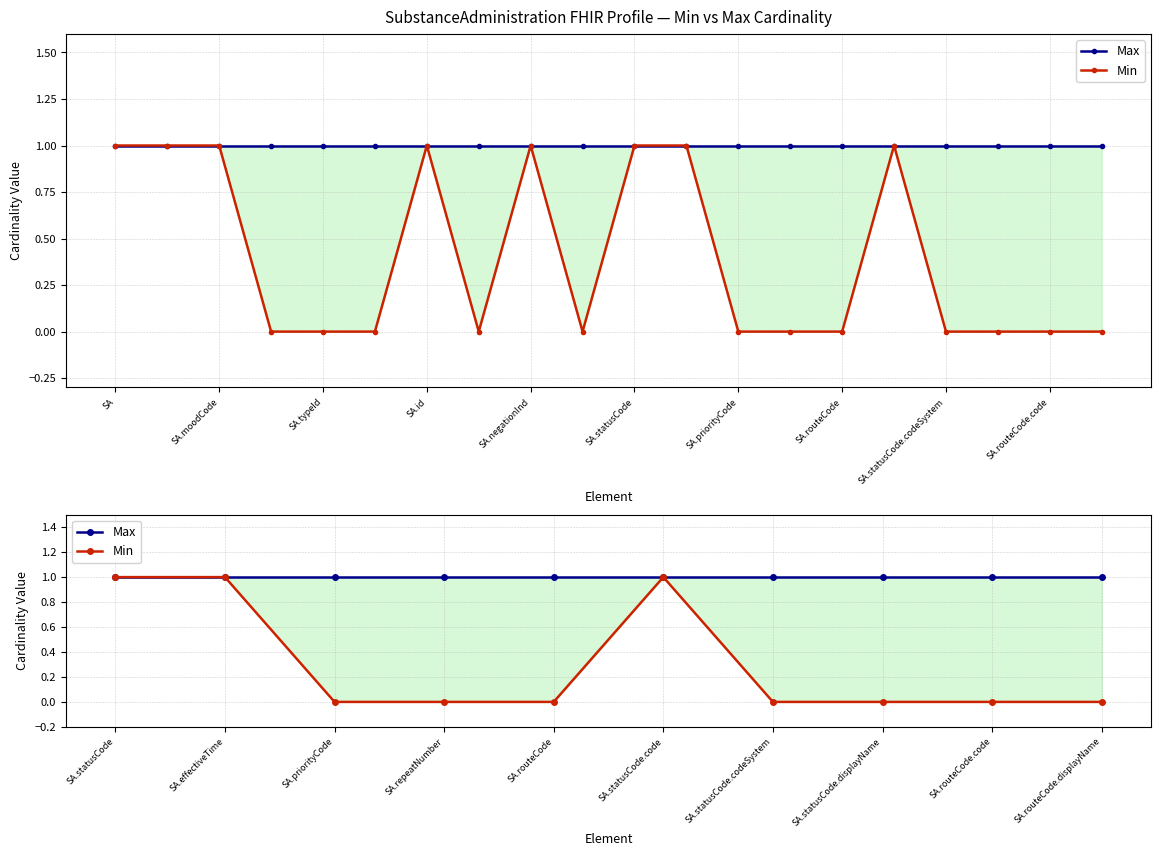

True or false: Max and Min intersect in this chart.

False